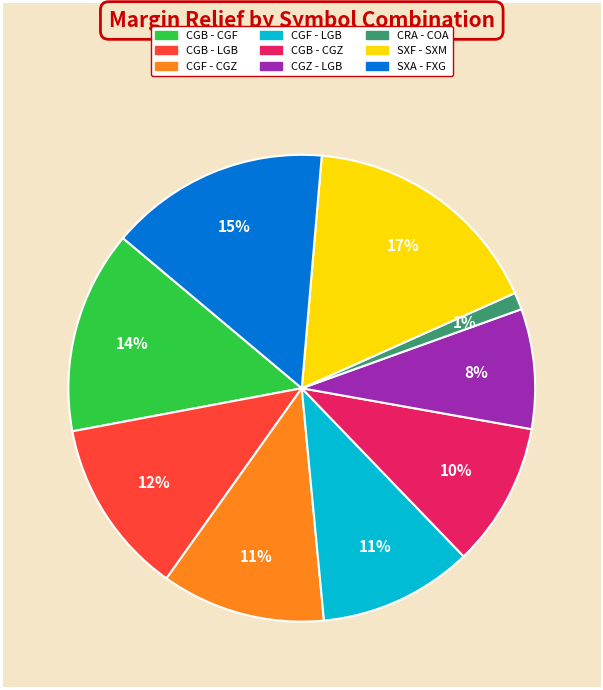

The SXF - SXM slice represents 23% of the pie. True or false?

False